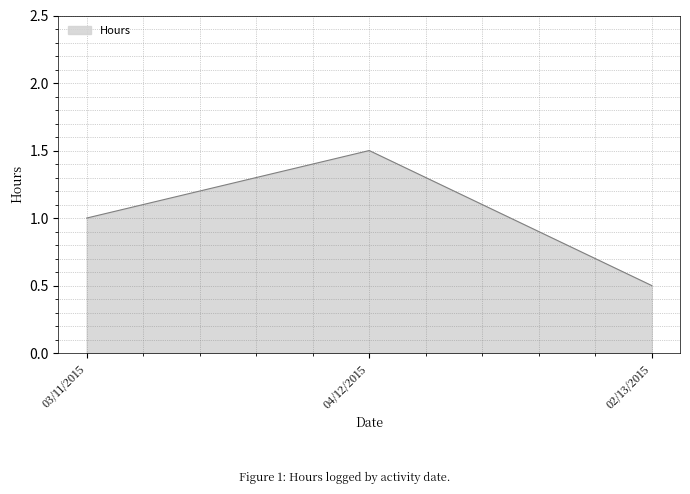

At which category does the chart reach its peak across all series?

04/12/2015